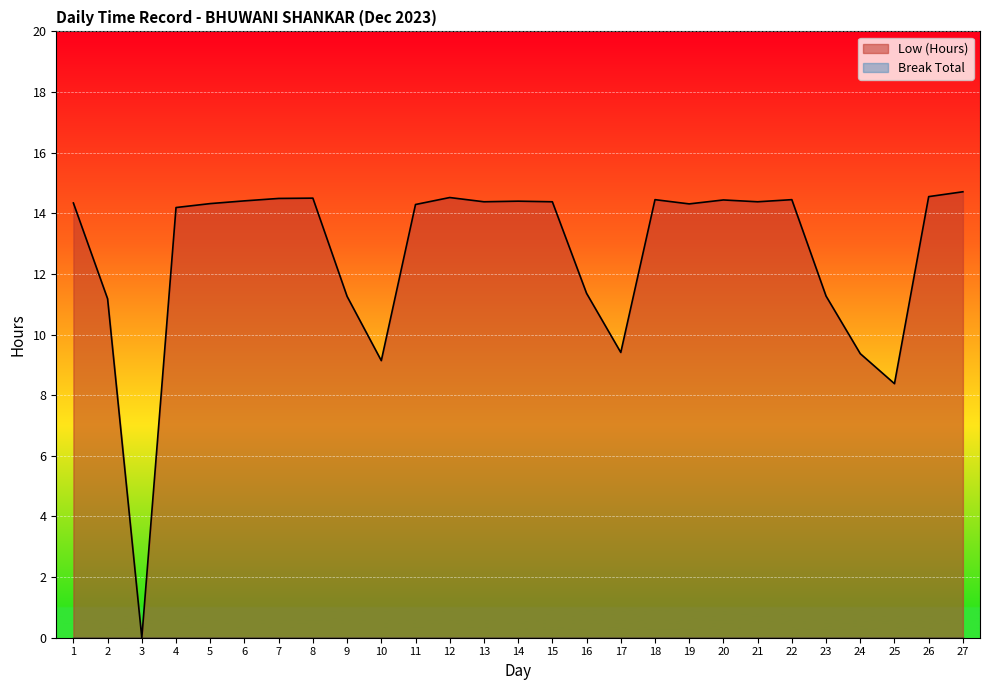

What is the difference between the second highest and second lowest values?

6.2